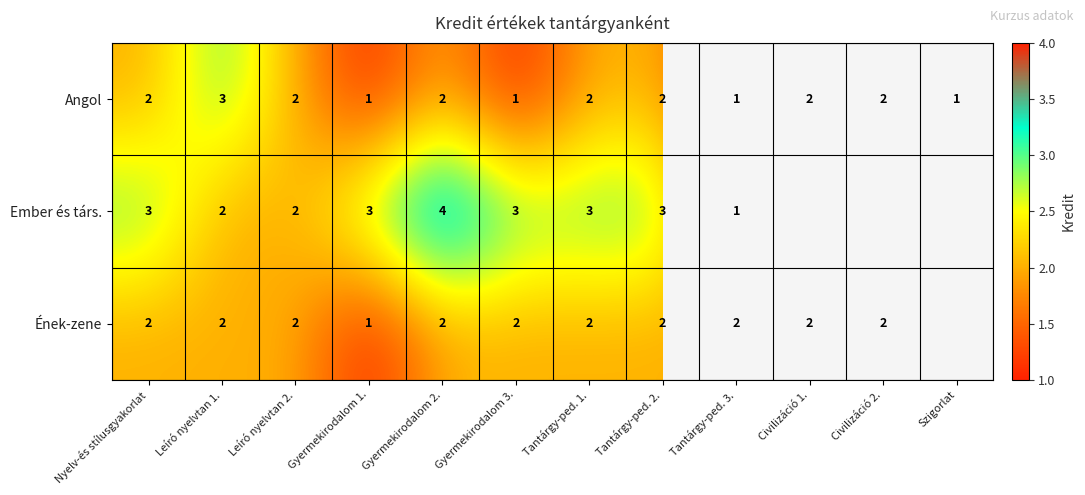

What is the lowest value of the Angol series?

1